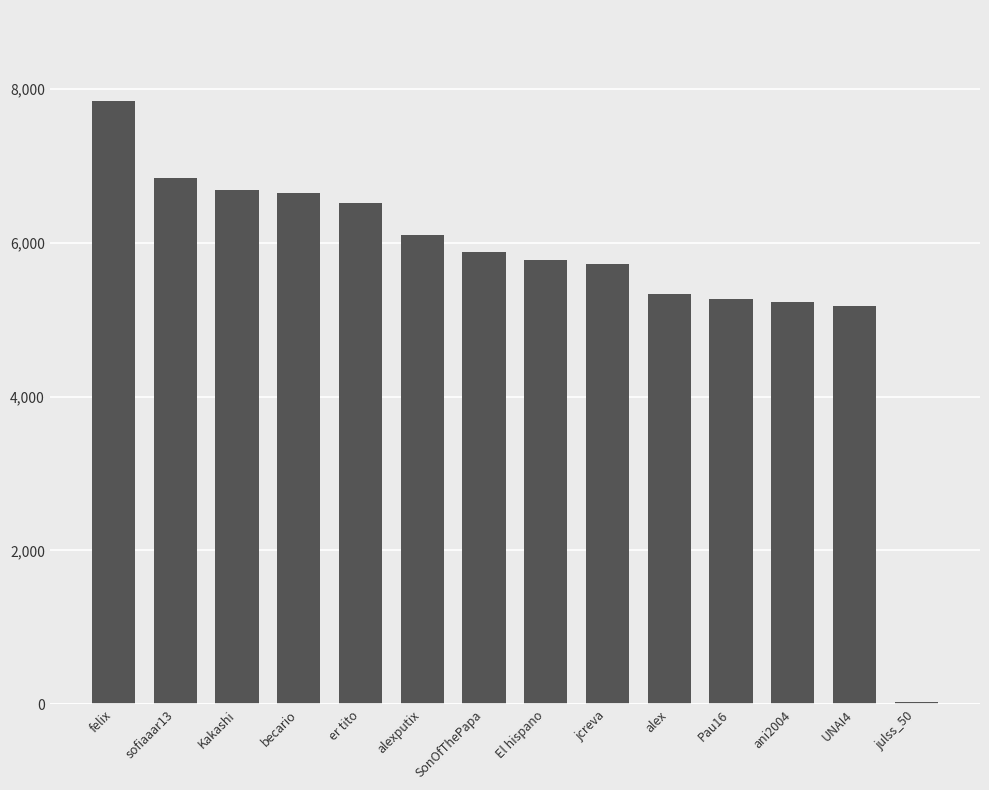

True or false: the data shows 5277 at Pau16.

True